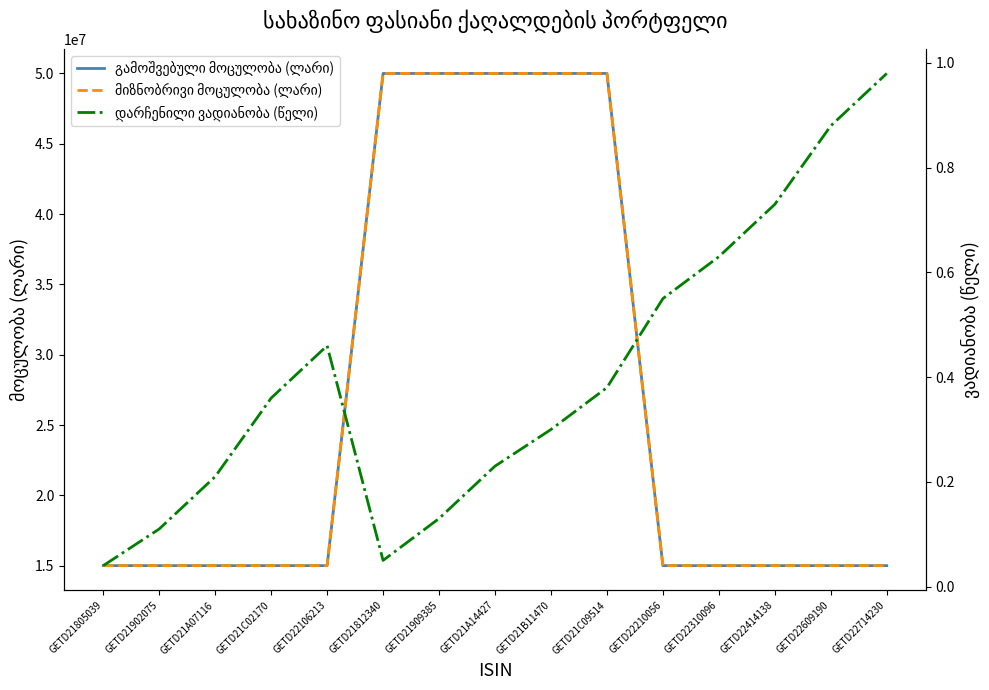

What is the approximate value of გამოშვებული მოცულობა (ლარი) at GETD21C02170?

15000000.0